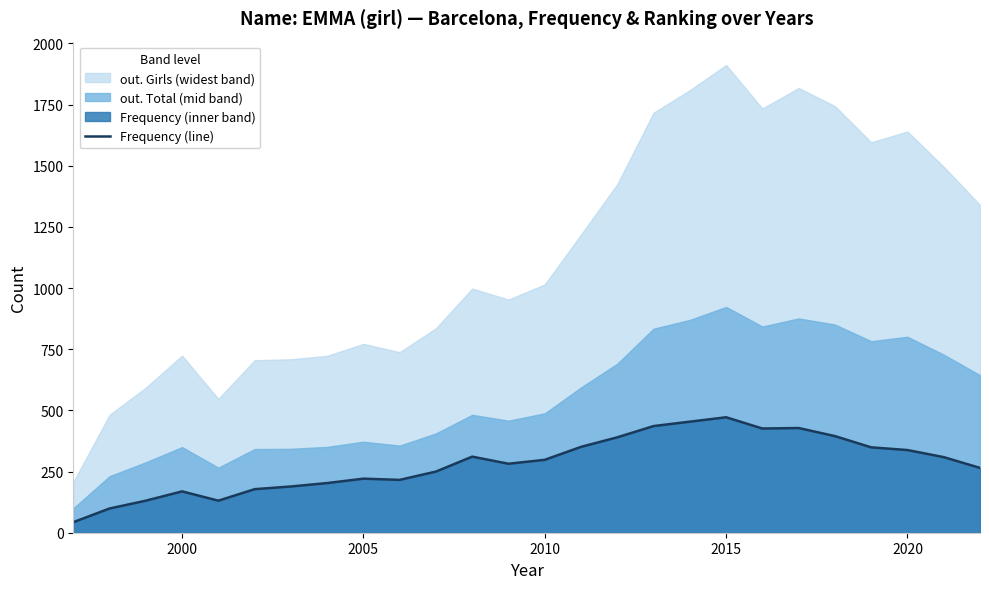

The value of Frequency (line) at 2005 is 293. True or false?

False